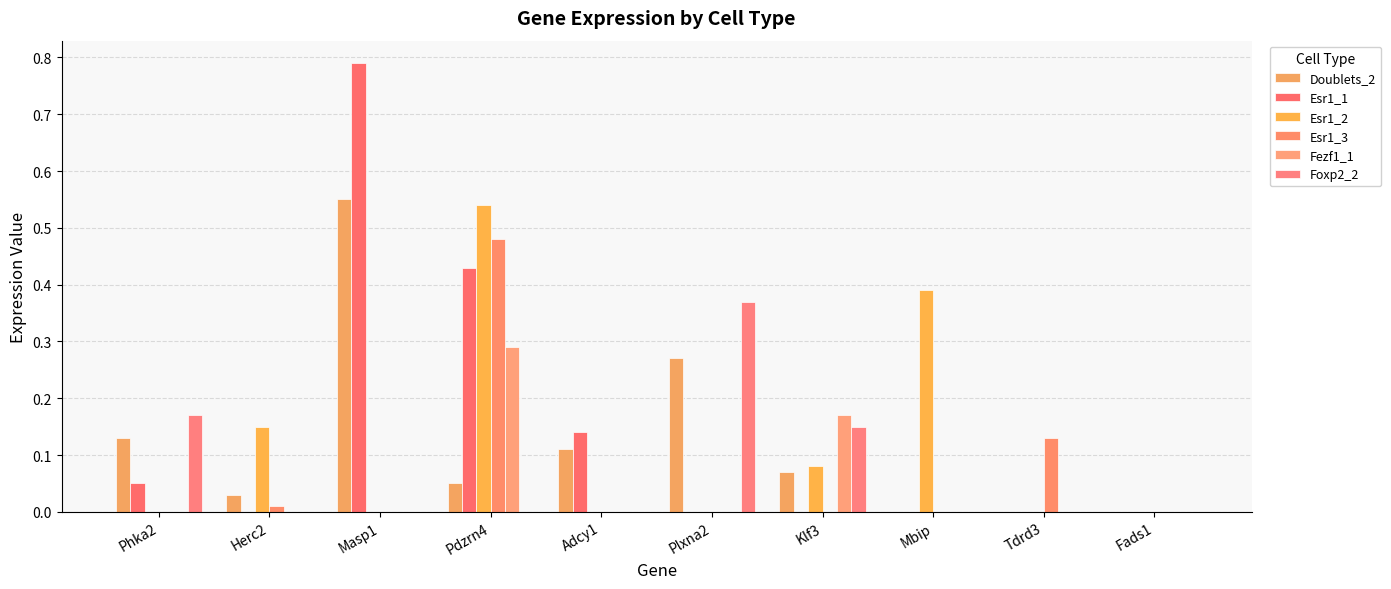

Reading left to right, transcribe all the data shown in this chart.

Doublets_2: Phka2=0.1	Herc2=0.0	Masp1=0.6	Pdzrn4=0.1	Adcy1=0.1	Plxna2=0.3	Klf3=0.1	Mbip=0.0	Tdrd3=0.0	Fads1=0.0
Esr1_1: Phka2=0.1	Herc2=0.0	Masp1=0.8	Pdzrn4=0.4	Adcy1=0.1	Plxna2=0.0	Klf3=0.0	Mbip=0.0	Tdrd3=0.0	Fads1=0.0
Esr1_2: Phka2=0.0	Herc2=0.1	Masp1=0.0	Pdzrn4=0.5	Adcy1=0.0	Plxna2=0.0	Klf3=0.1	Mbip=0.4	Tdrd3=0.0	Fads1=0.0
Esr1_3: Phka2=0.0	Herc2=0.0	Masp1=0.0	Pdzrn4=0.5	Adcy1=0.0	Plxna2=0.0	Klf3=0.0	Mbip=0.0	Tdrd3=0.1	Fads1=0.0
Fezf1_1: Phka2=0.0	Herc2=0.0	Masp1=0.0	Pdzrn4=0.3	Adcy1=0.0	Plxna2=0.0	Klf3=0.2	Mbip=0.0	Tdrd3=0.0	Fads1=0.0
Foxp2_2: Phka2=0.2	Herc2=0.0	Masp1=0.0	Pdzrn4=0.0	Adcy1=0.0	Plxna2=0.4	Klf3=0.1	Mbip=0.0	Tdrd3=0.0	Fads1=0.0